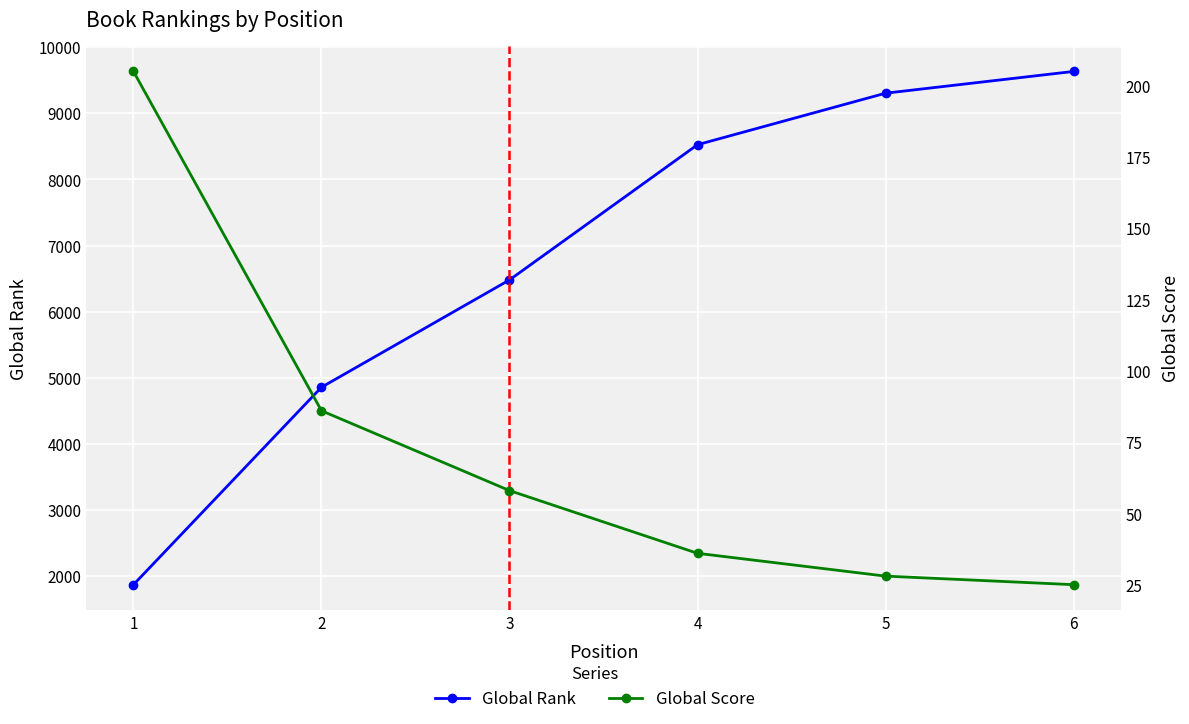

What is the difference between the second highest and second lowest values in the Global Rank series?

4447